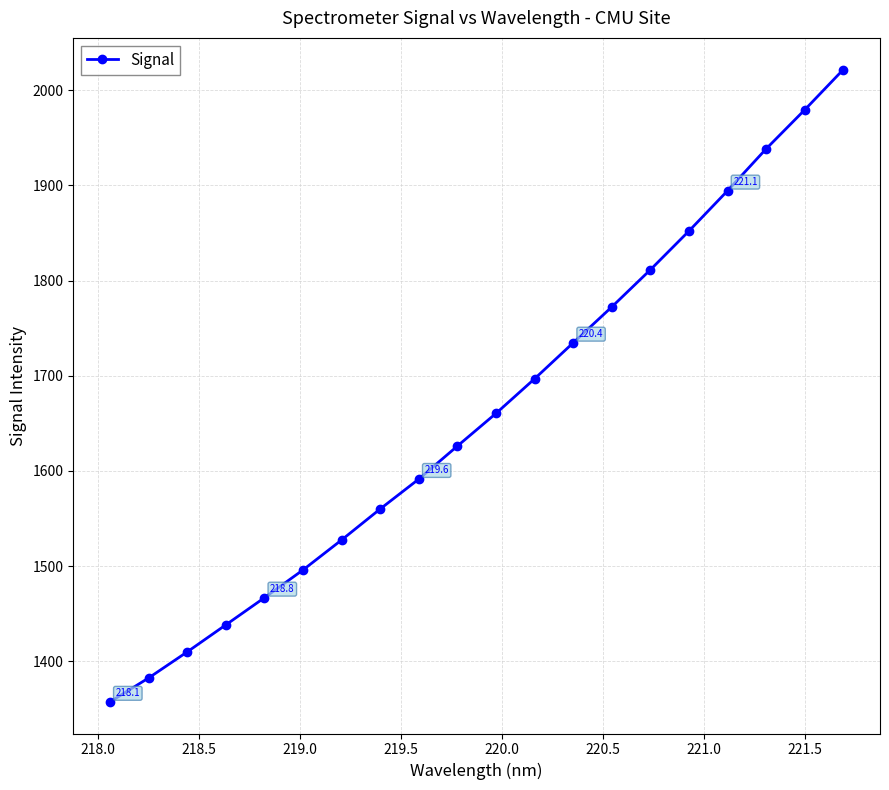

How many values are below 1660?

10